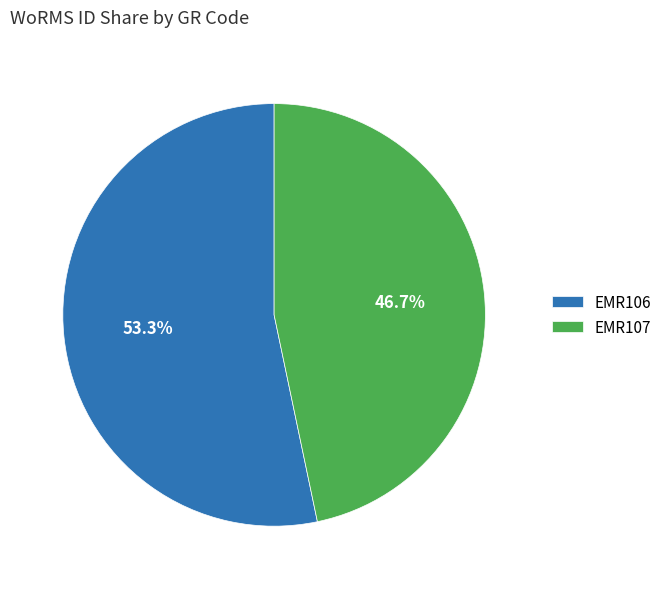

How many segments does this pie chart have?

2